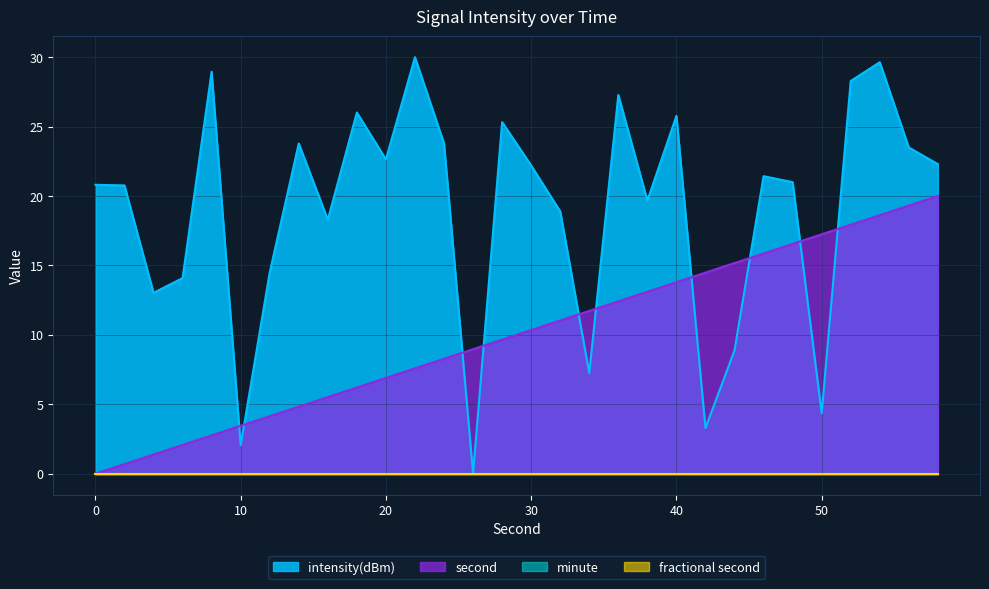

The second series shows 4.9 at 30. True or false?

False